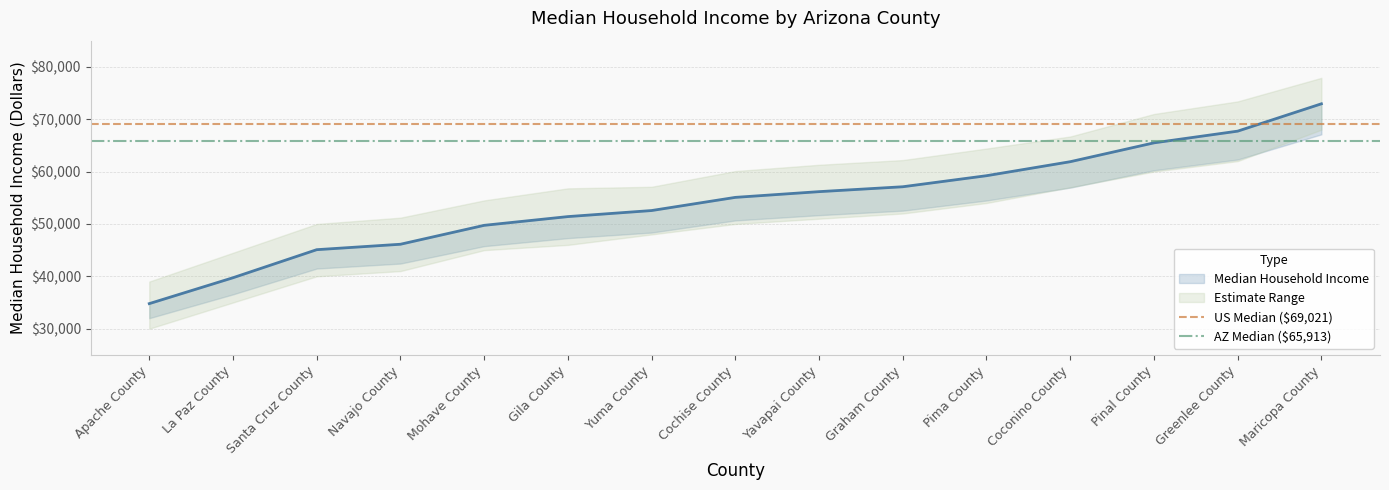

What is the value of the US Median ($69,021) point at the 1st from the left?

69021